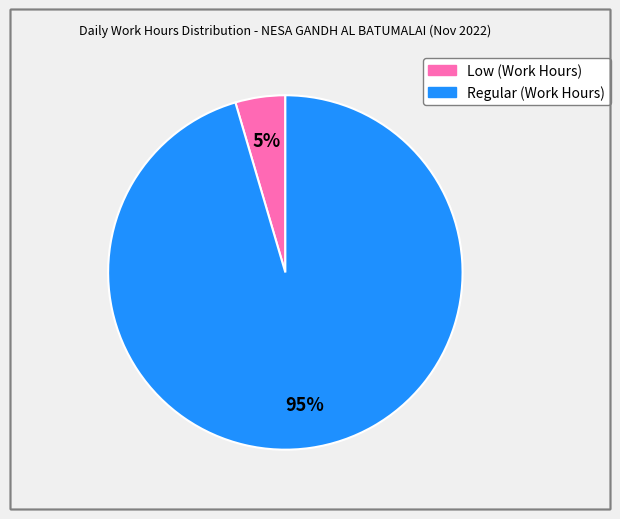

Does any single category account for the majority?

Yes